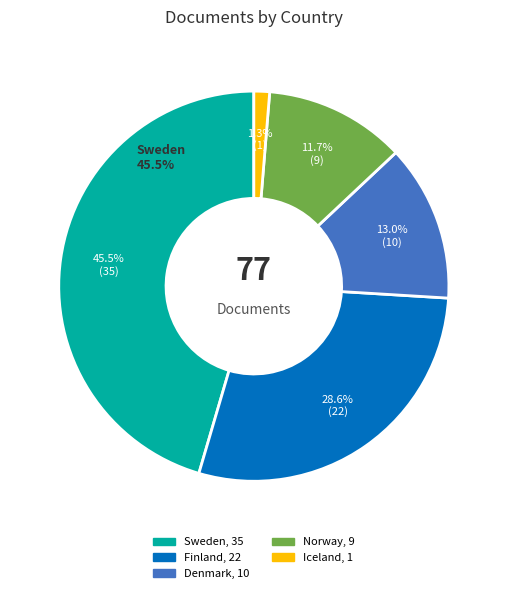

To the nearest percent, what is the average slice percentage?

20%